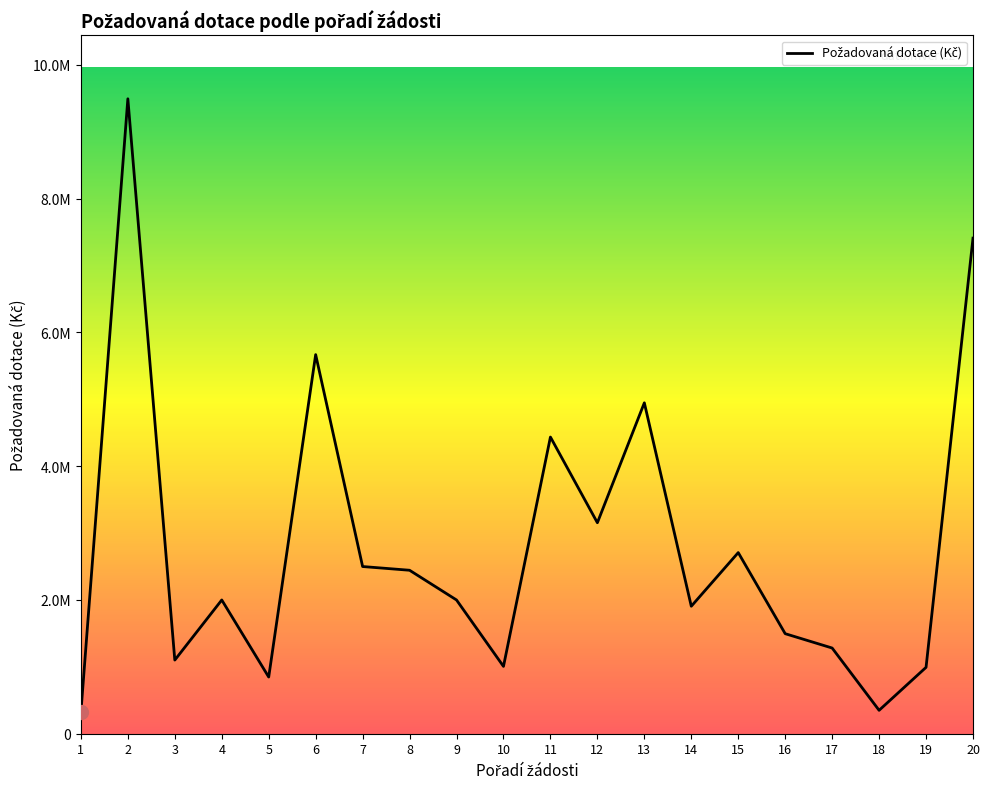

Does the chart display data point markers on the line(s)?

No